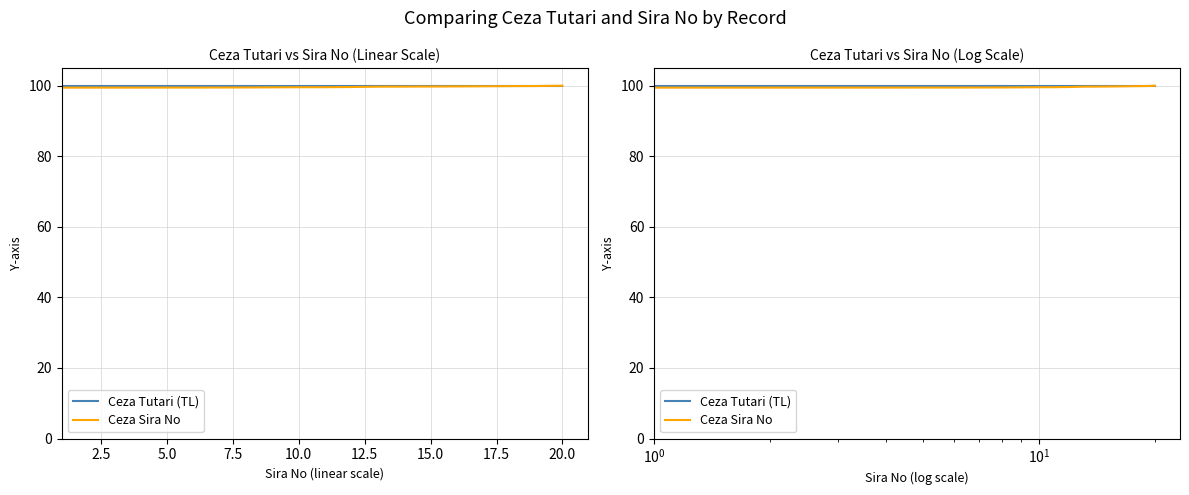

What is the sum of all Ceza Sira No values?

1992.8